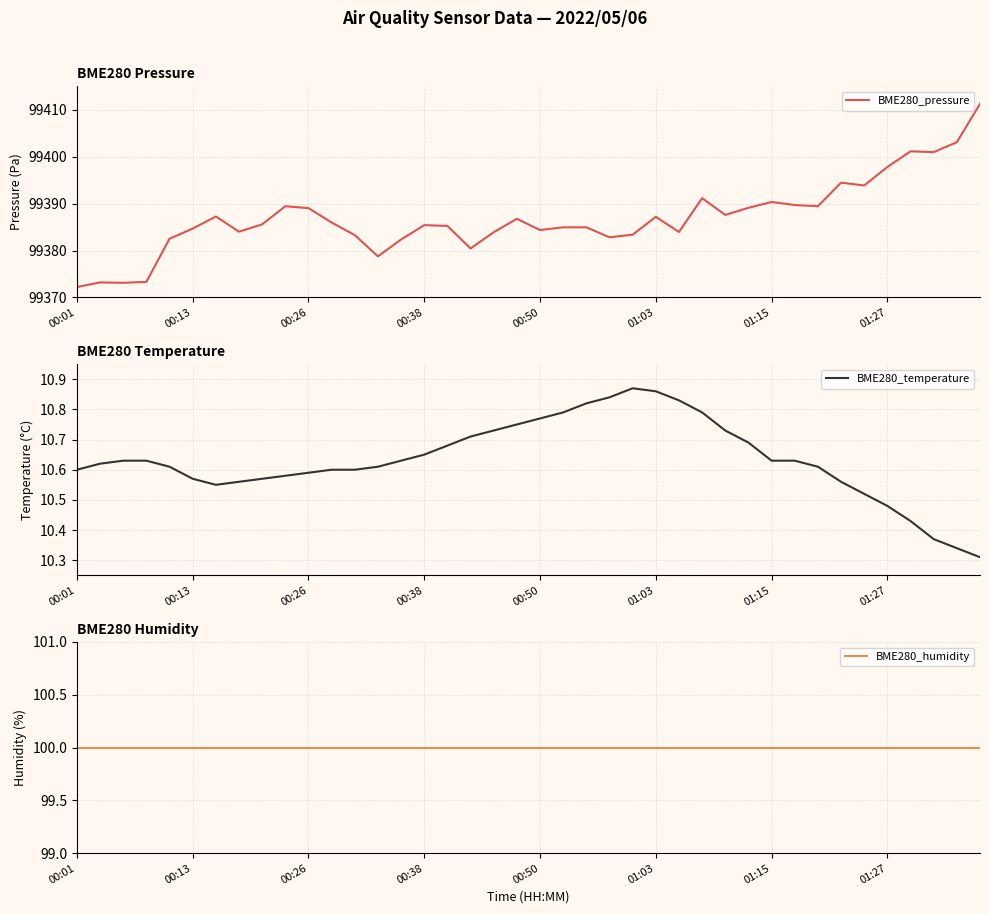

Between 24 and 29, which series saw the biggest shift?

BME280_pressure